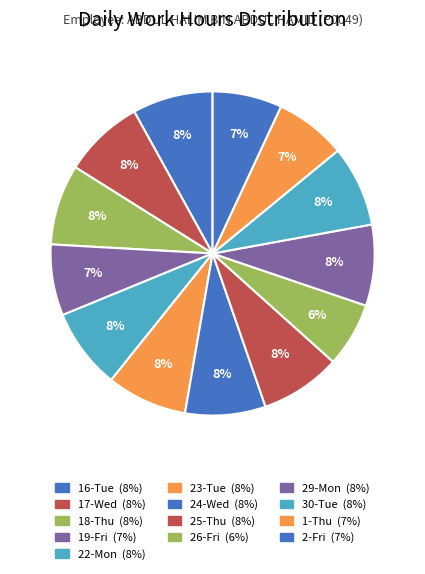

Is it true that 24-Wed is 22% of the pie?

False